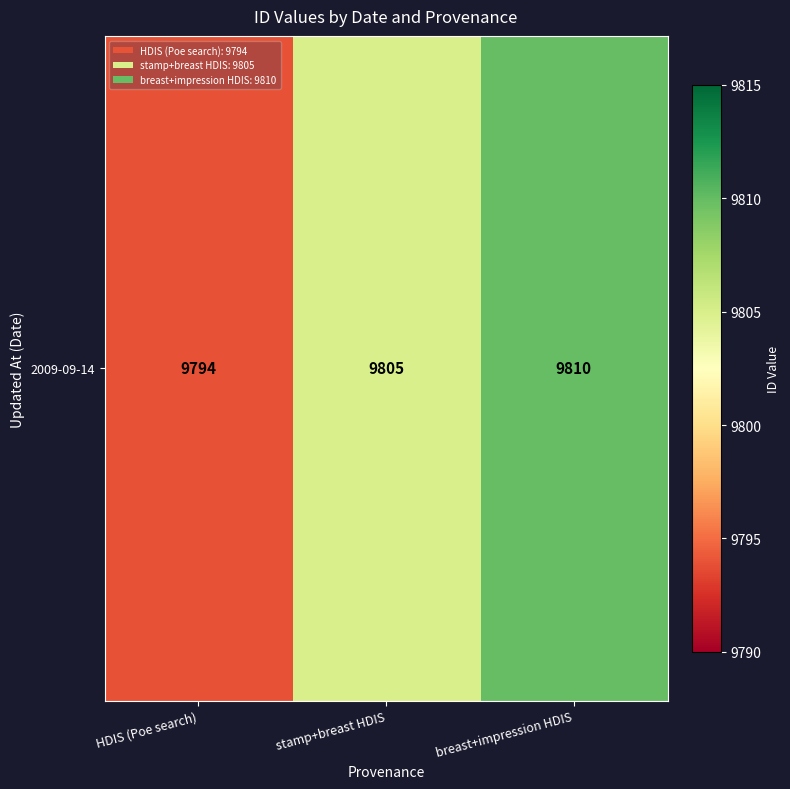

Is it true that the value at stamp+breast HDIS is 17379?

False